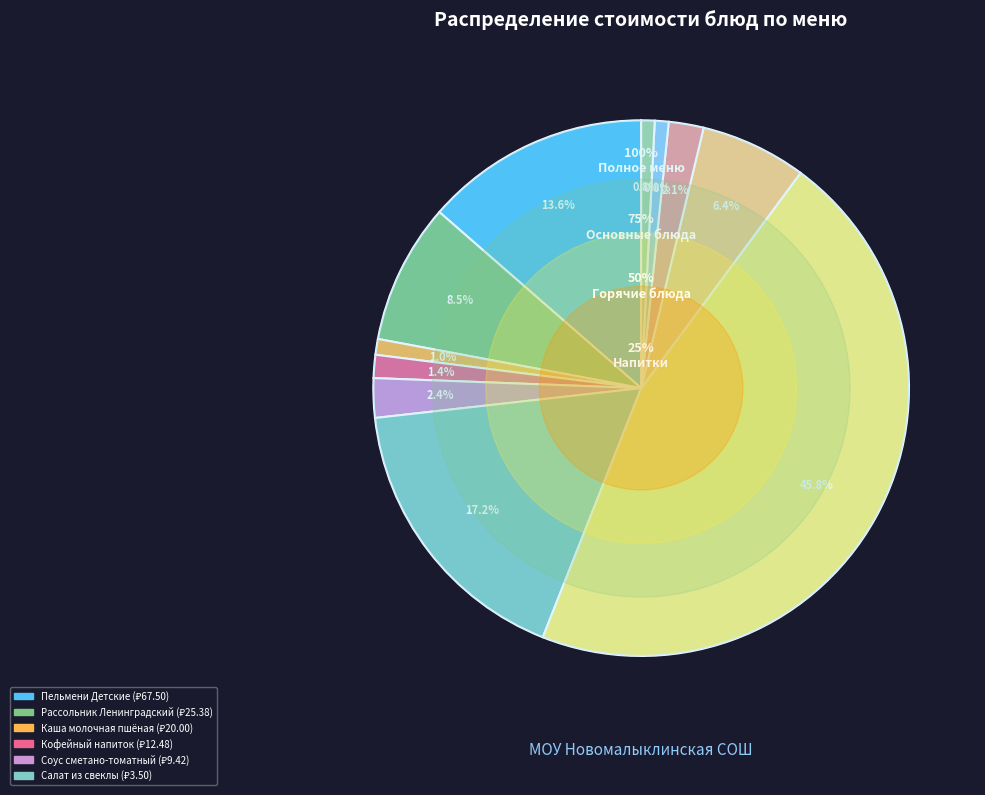

To the nearest percent, what is the average slice percentage?

9%